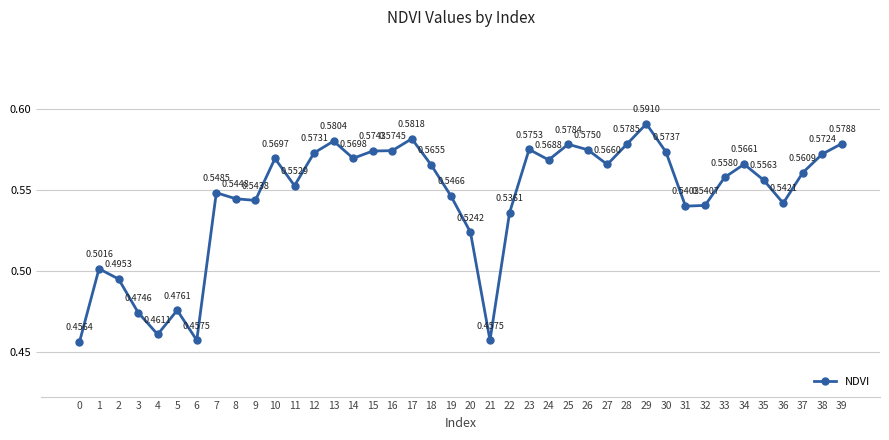

Which has a higher value, 25 or 37?

25